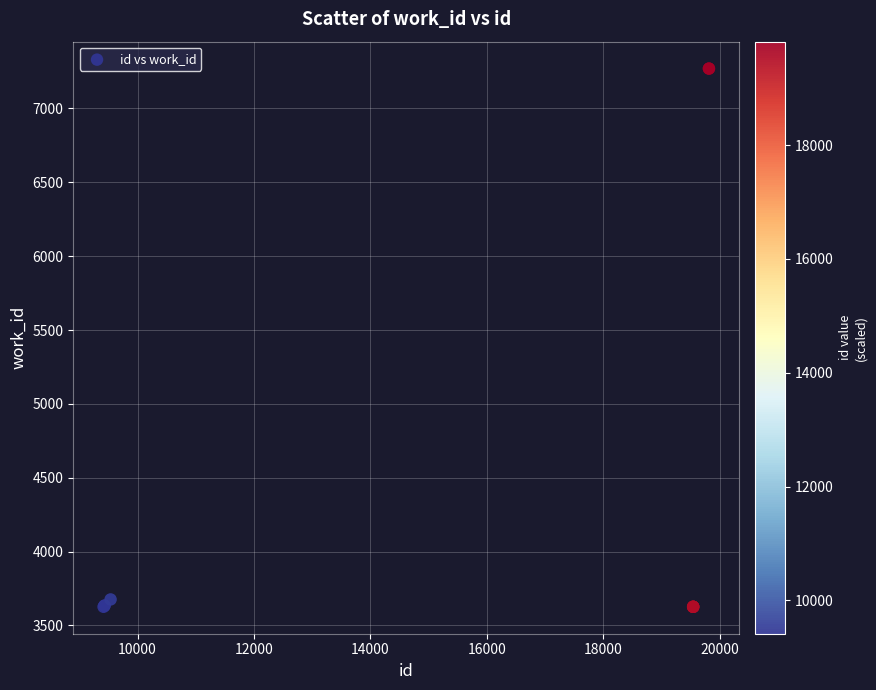

What Y value in the scatter plot is closest to 5448?

3676